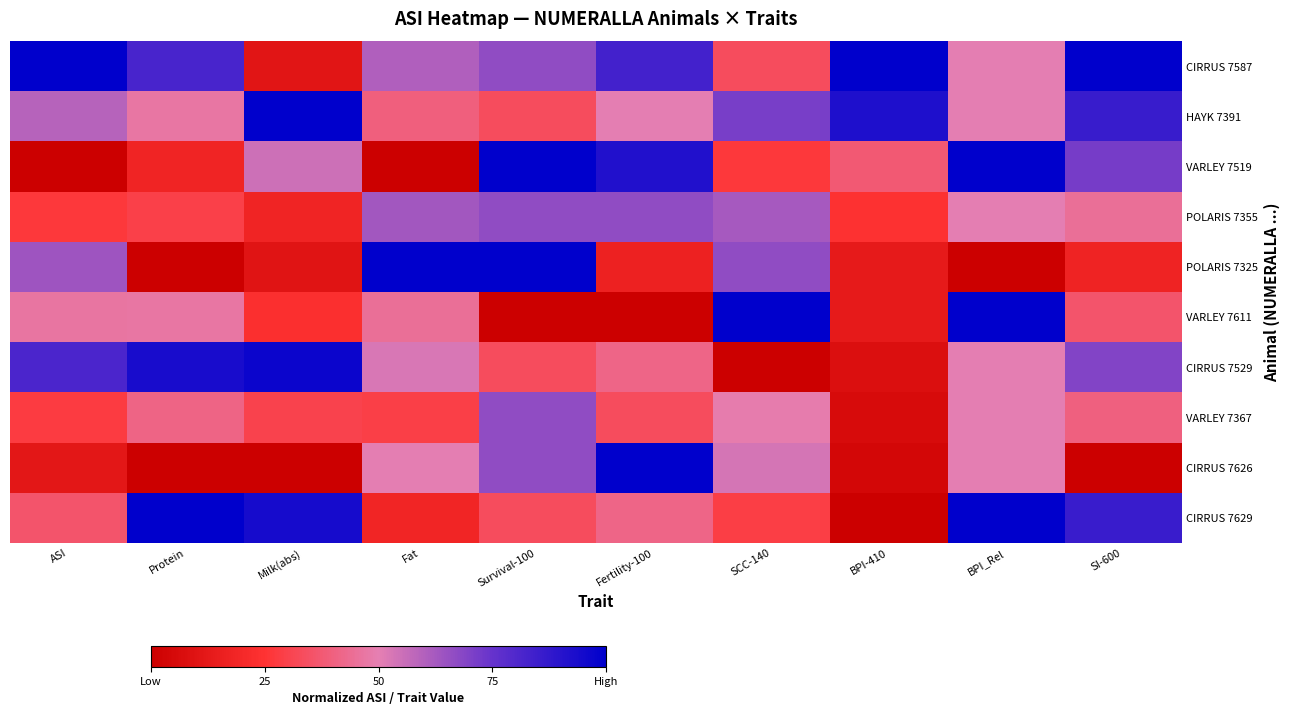

How many data points does each series have?

10